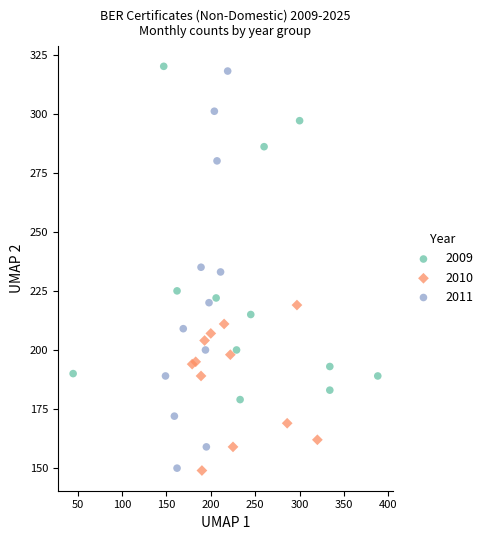

Which series has the widest spread of Y values?

2011